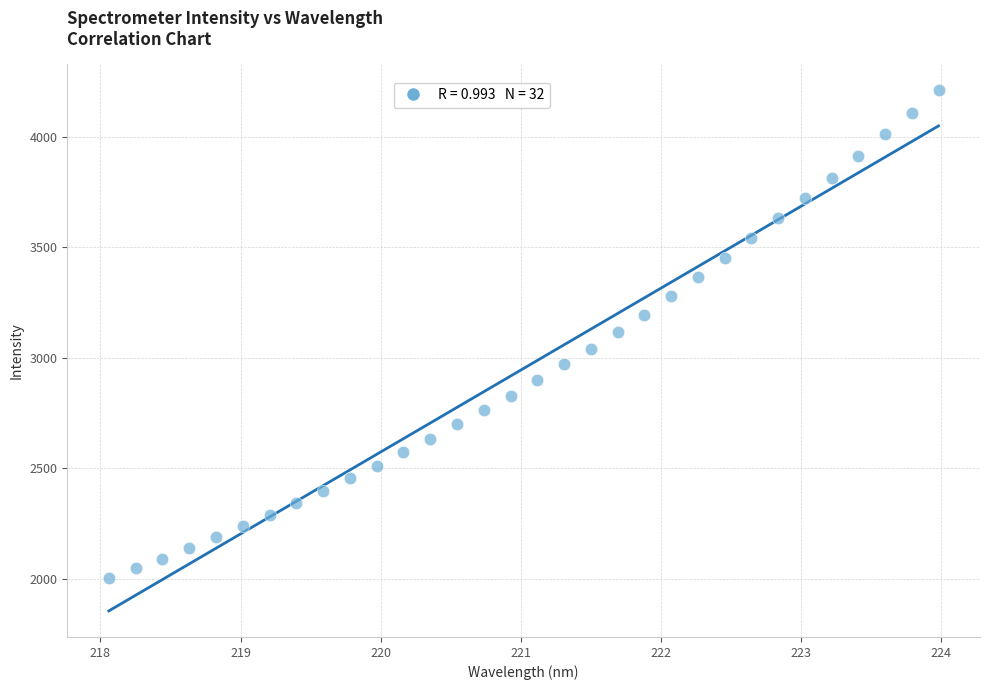

What is the range of X values (max minus min)?

5.9